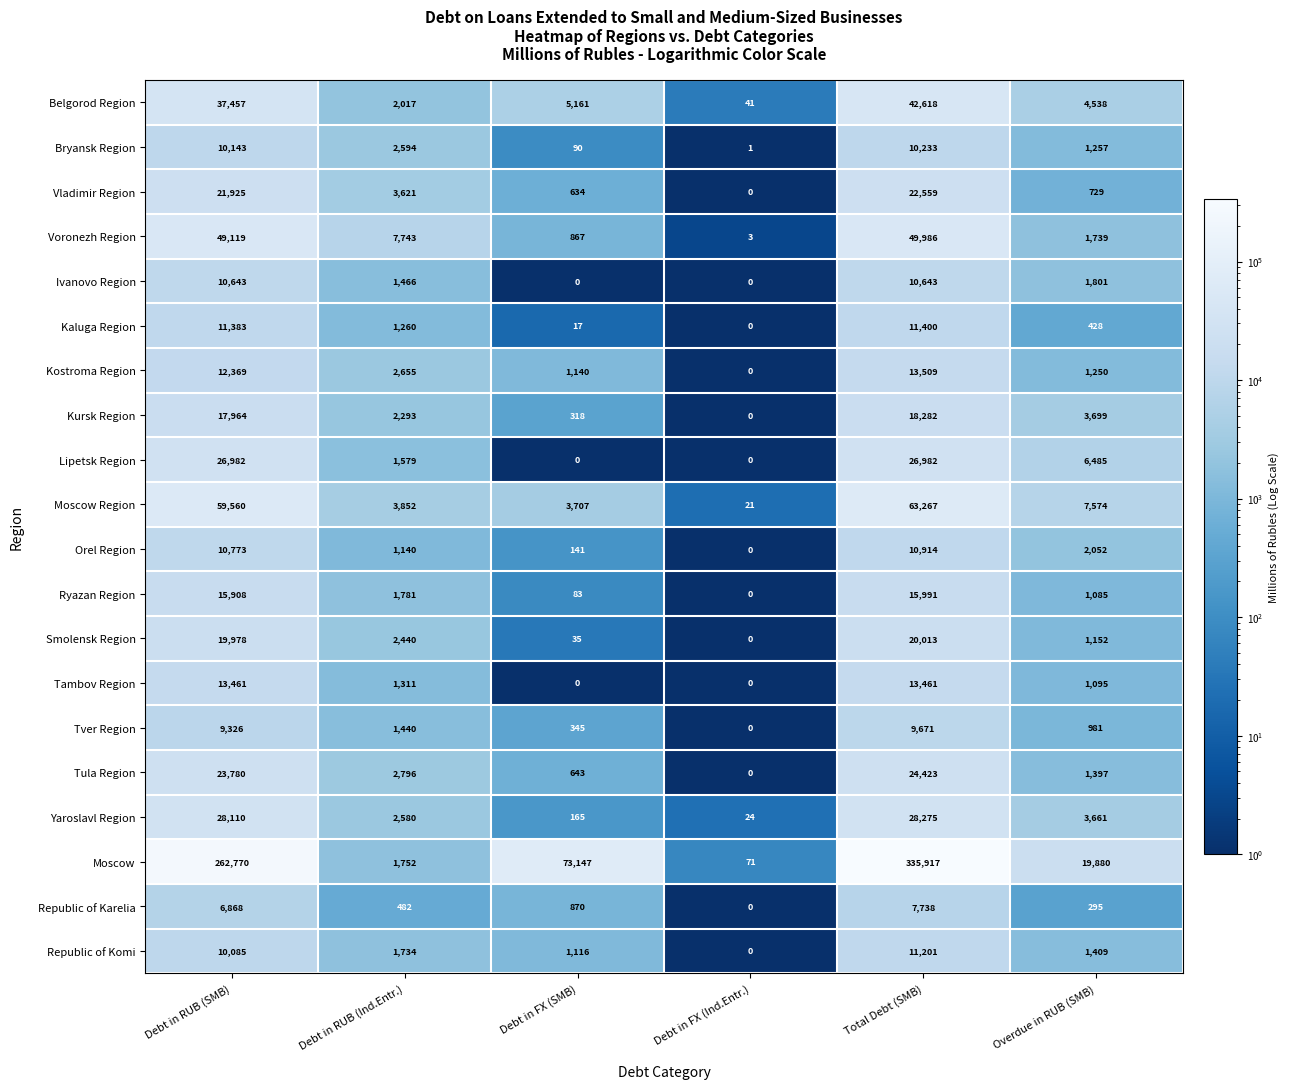

Which category has the highest value across all series?

Total Debt (SMB)